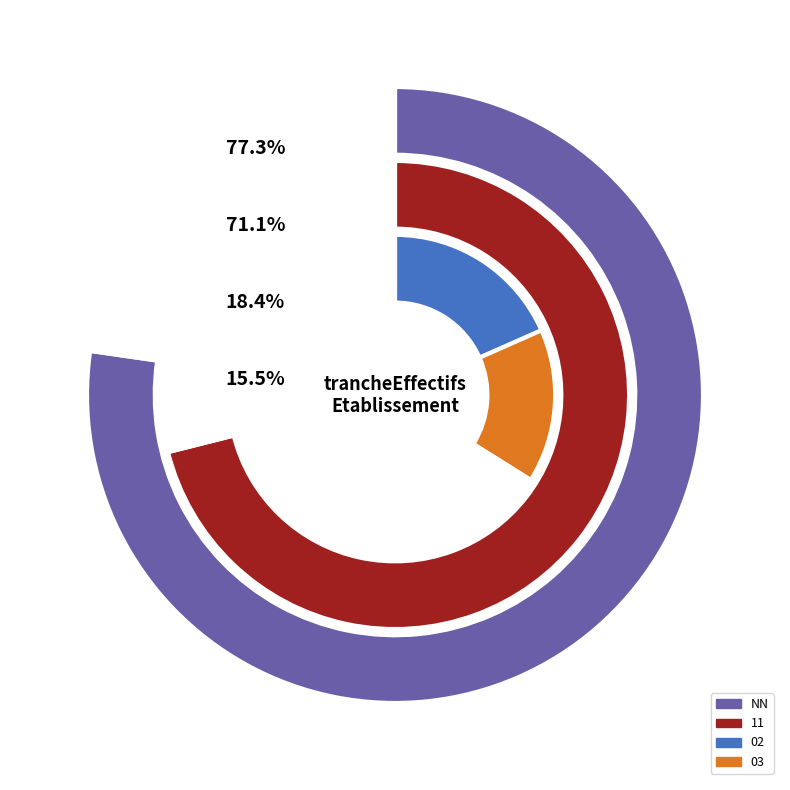

Which category has the biggest portion of the pie?

NN